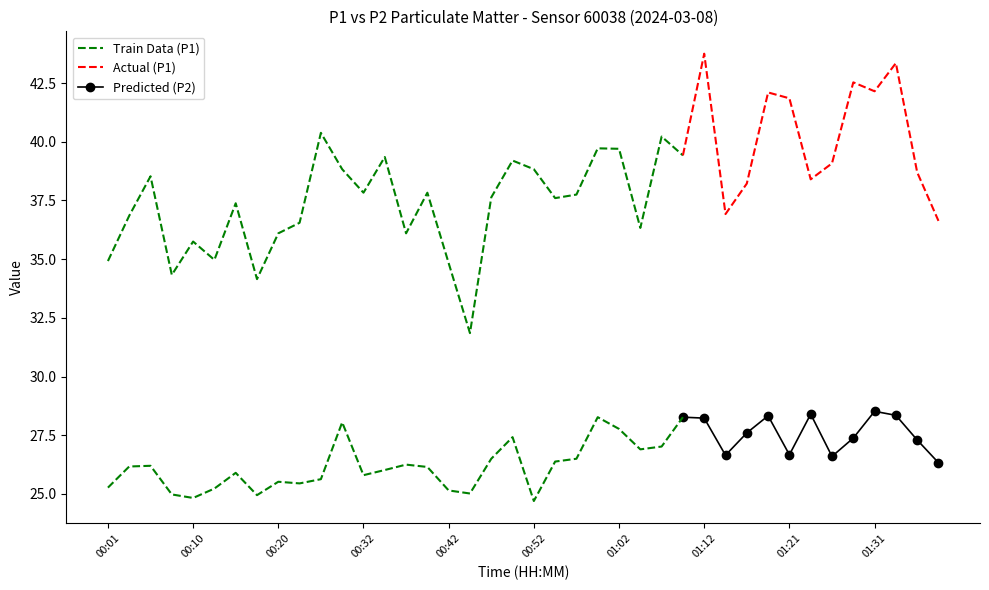

Is it true that P2 equals 26.2 at 00:03?

True